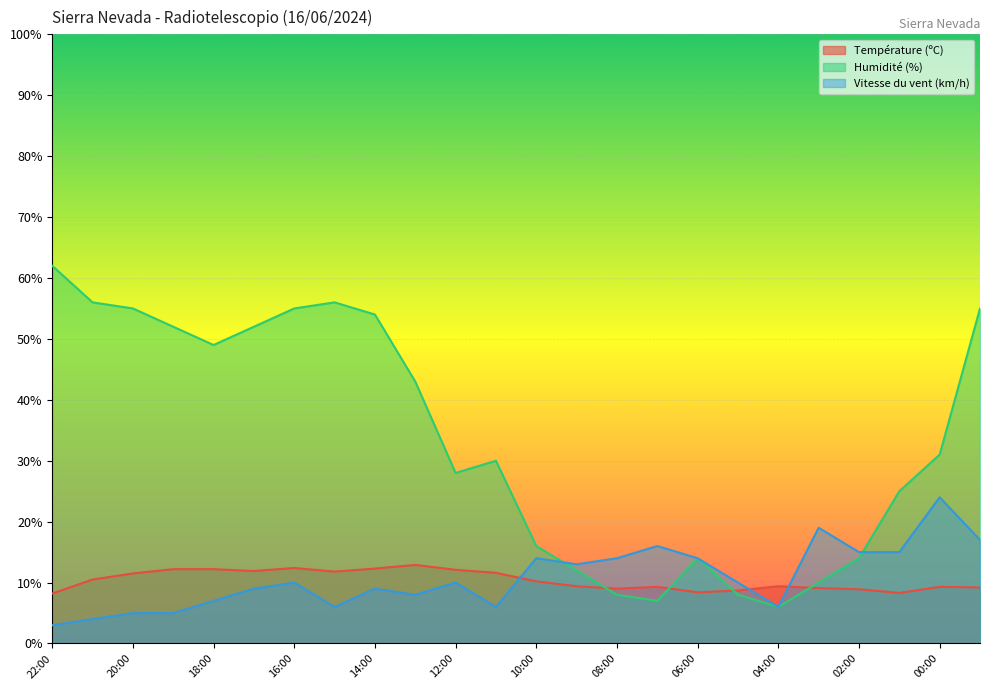

Is it true that Température (ºC) equals 8.9 at 02:00?

True